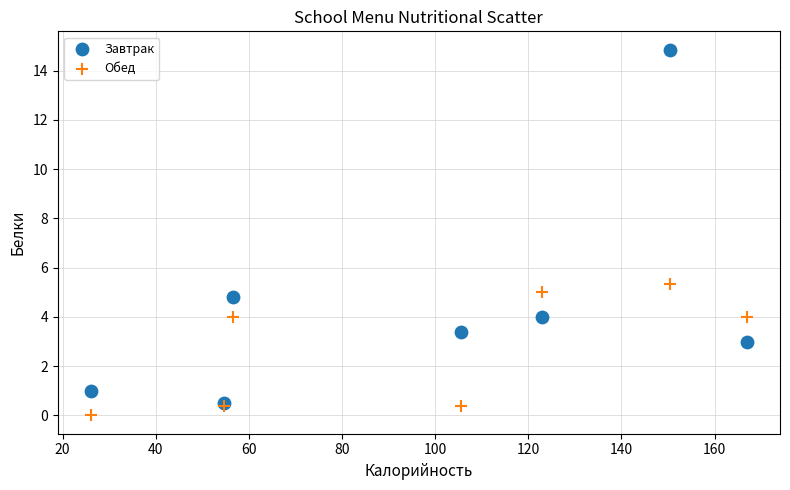

Which series has the largest Y range (max minus min)?

Завтрак